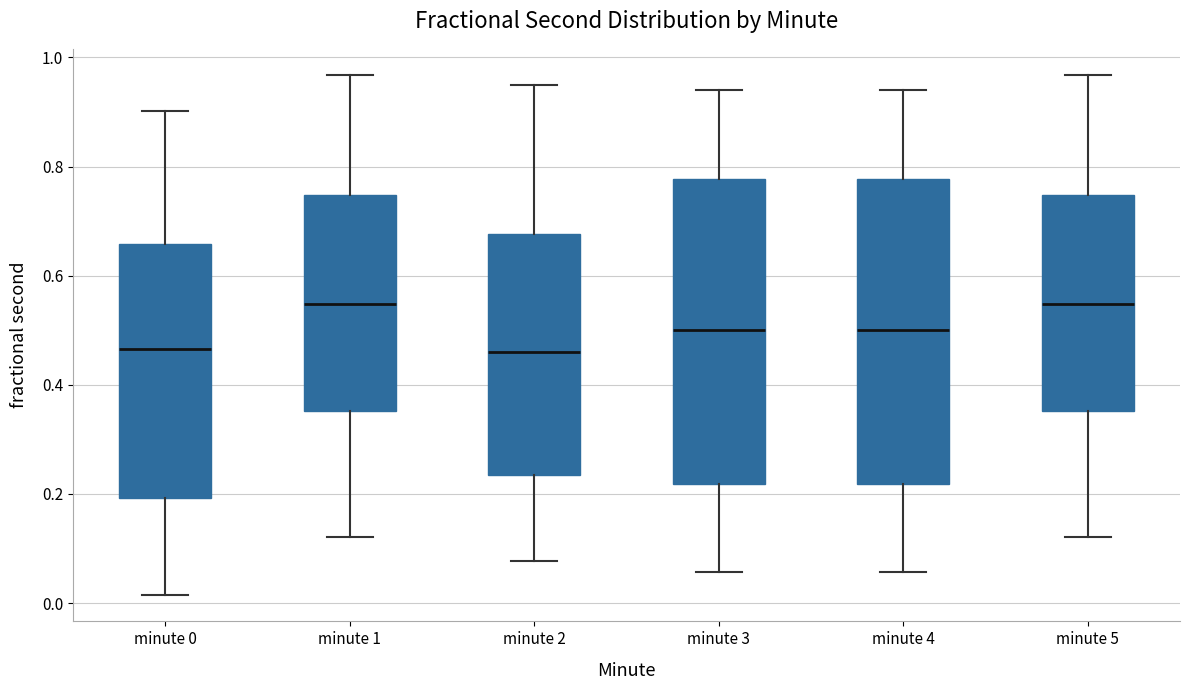

Where is the lower edge of the box for minute 1 on the y-axis? The values are not printed on the chart, so give them approximately, as read against the axis.

0.36